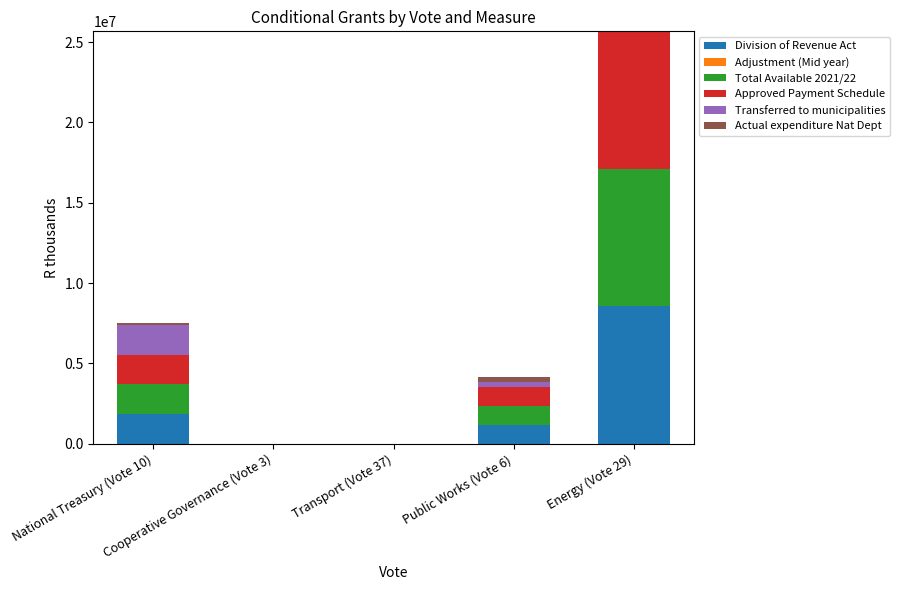

What is the maximum value for Division of Revenue Act?

8557000